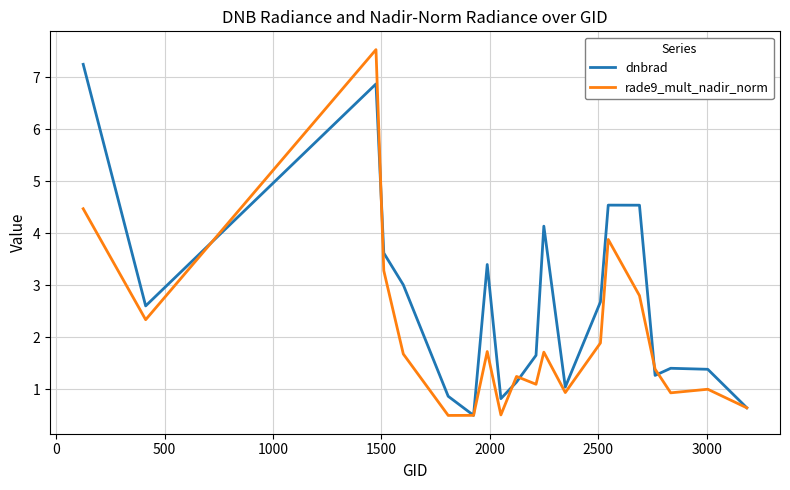

What is the maximum value shown in the chart?

7.5